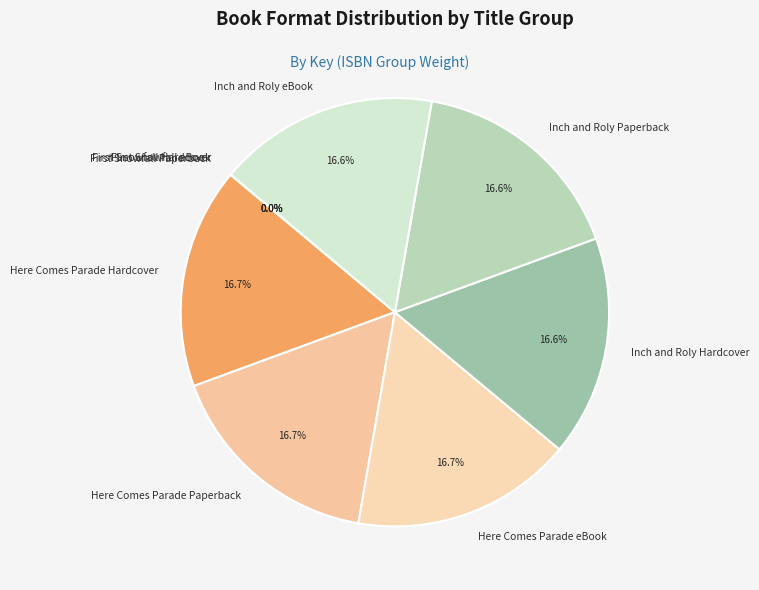

Is there any slice that represents more than half of the pie?

No